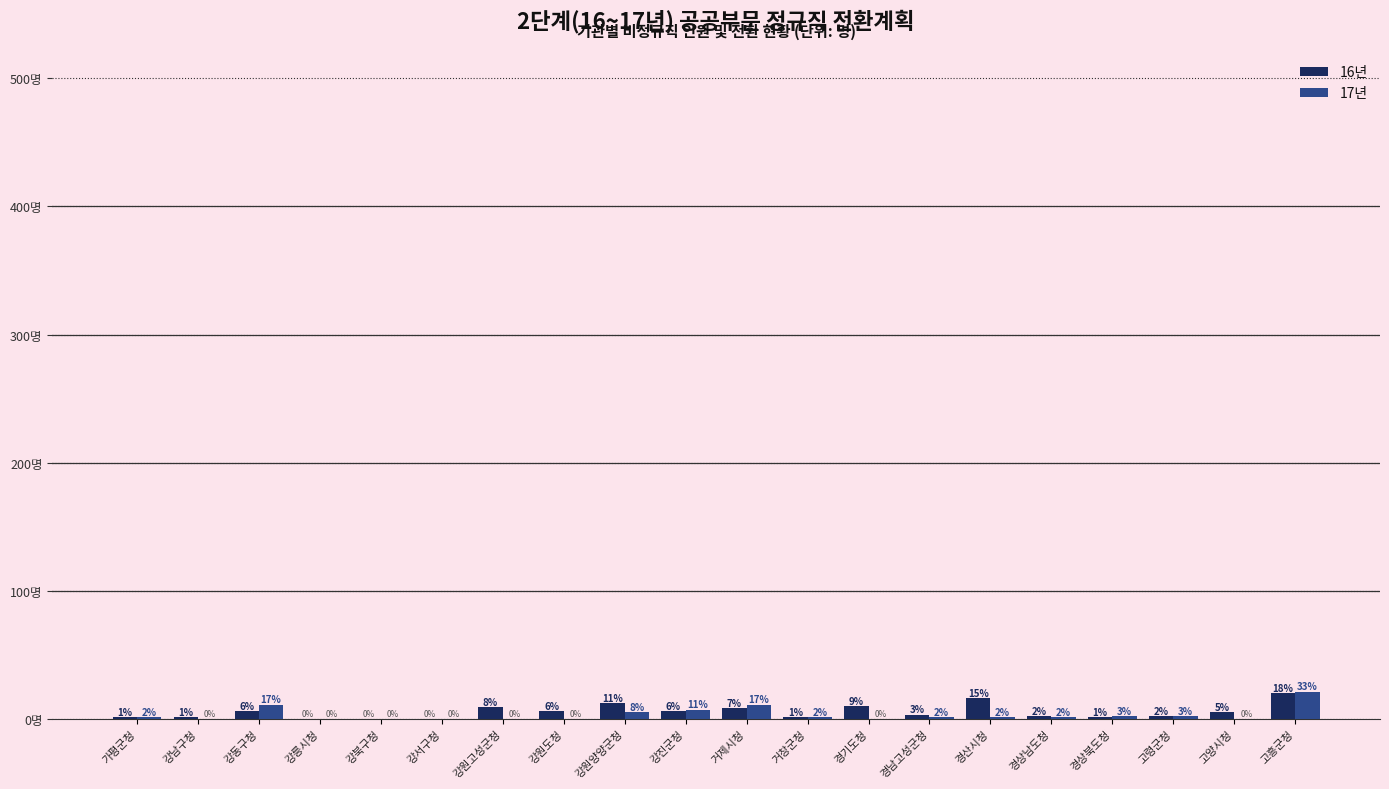

Between 가평군청 and 경기도청, which series saw the biggest shift?

16년